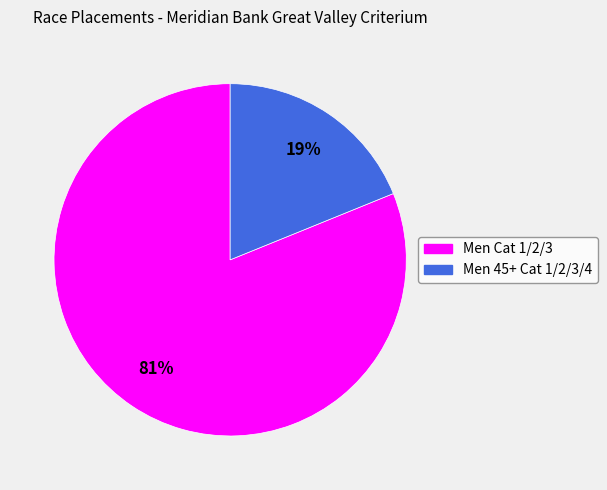

Combined, do Men Cat 1/2/3 and Men 45+ Cat 1/2/3/4 account for over 50%?

Yes